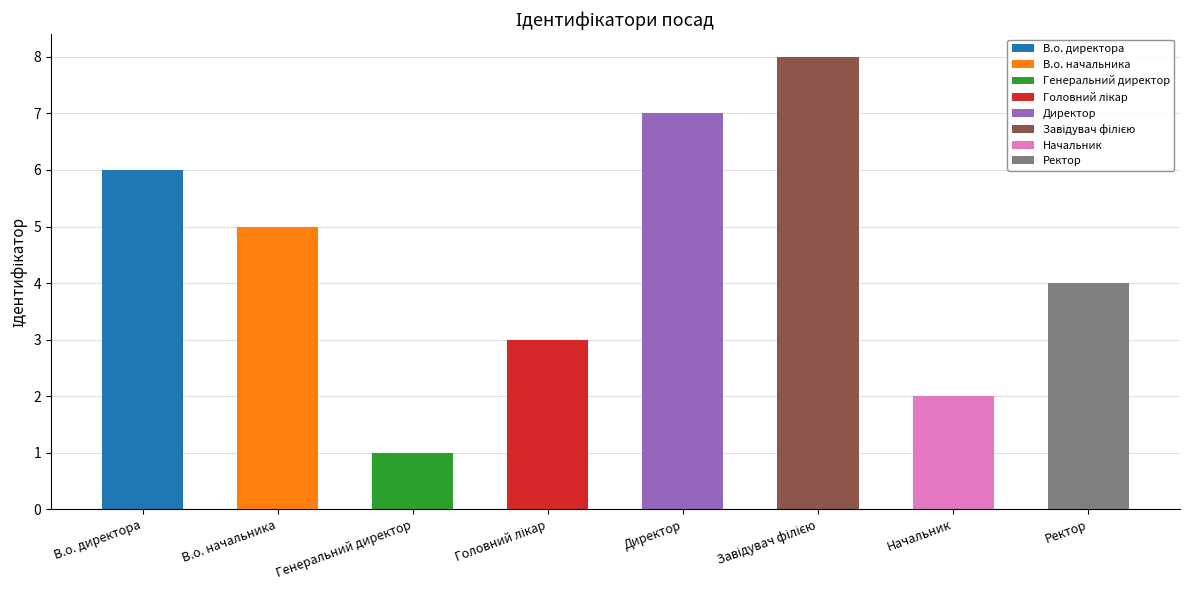

How many bars are there in total?

8